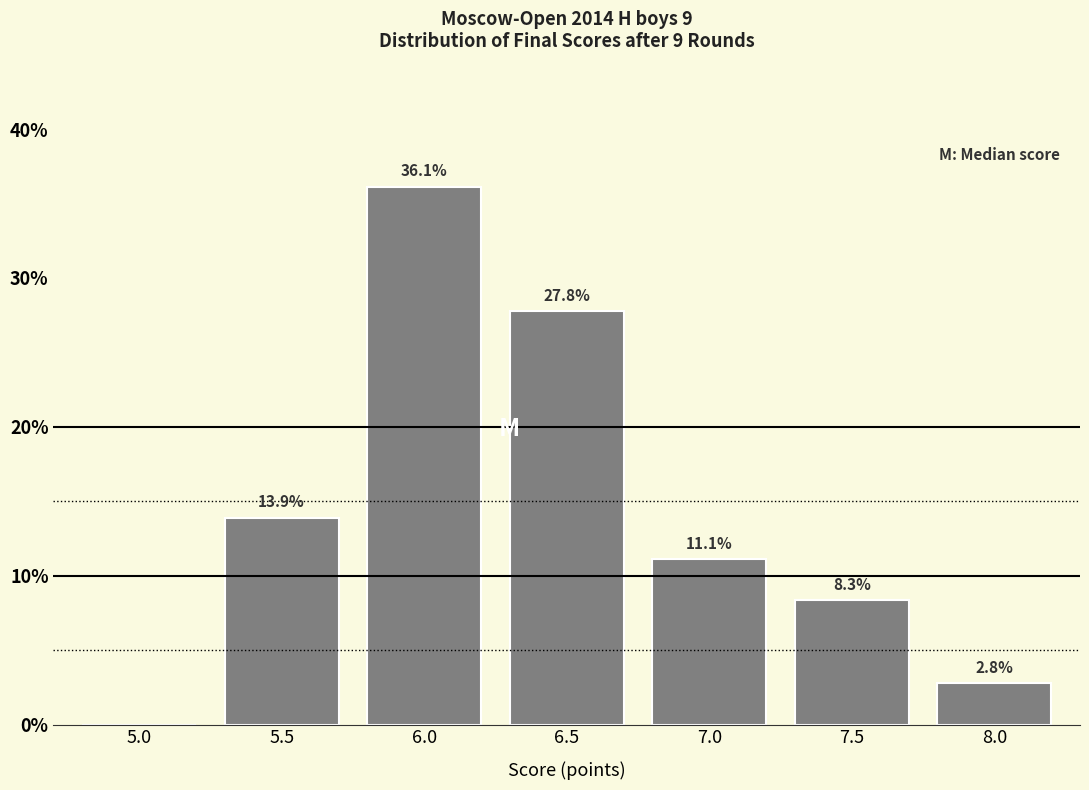

Reading left to right, transcribe all the data shown in this chart.

5.0=0.0	5.5=13.9	6.0=36.1	6.5=27.8	7.0=11.1	7.5=8.3	8.0=2.8